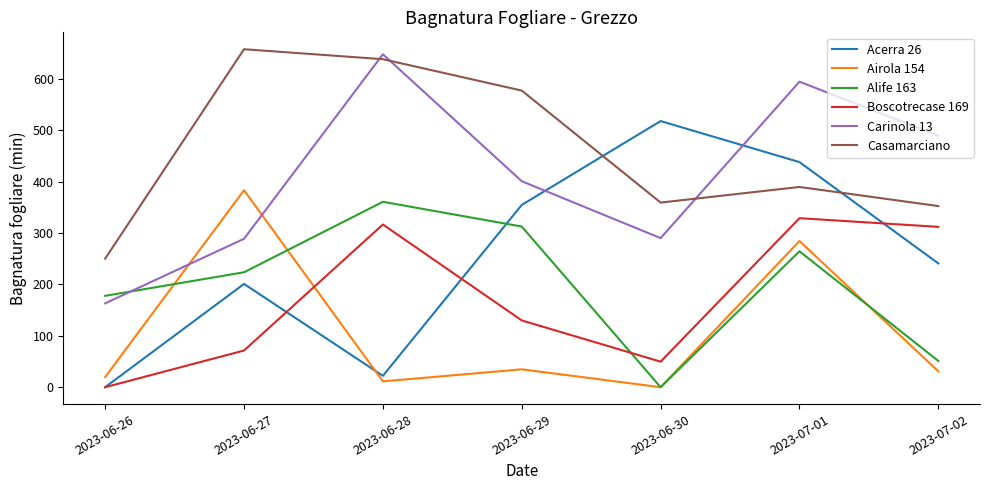

What is the greatest value displayed?

658.1